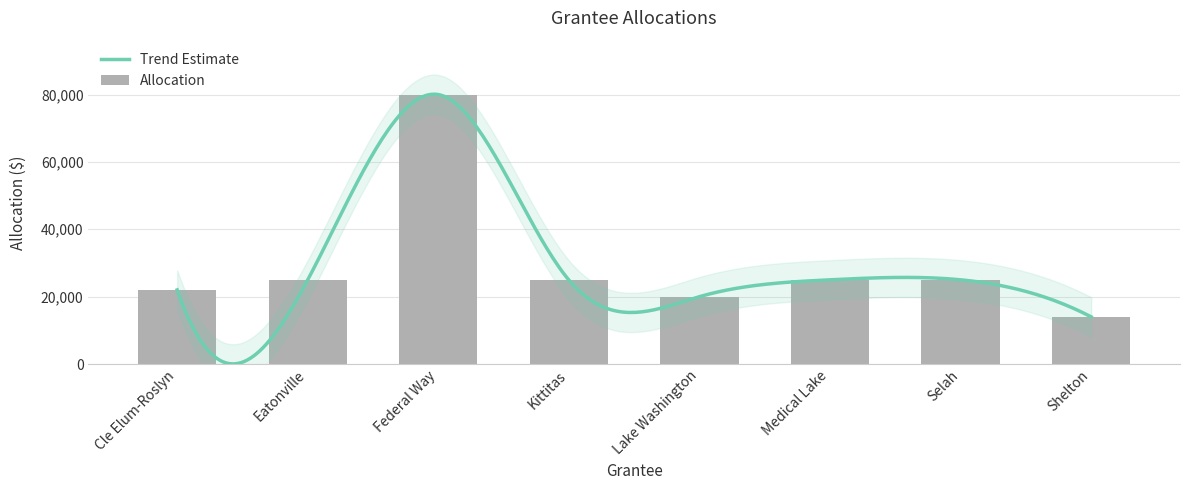

Reading right to left, list all the values displayed in this chart.

Shelton=14000	Selah=25000	Medical Lake=25000	Lake Washington=20000	Kittitas=24926	Federal Way=80000	Eatonville=25000	Cle Elum-Roslyn=22000